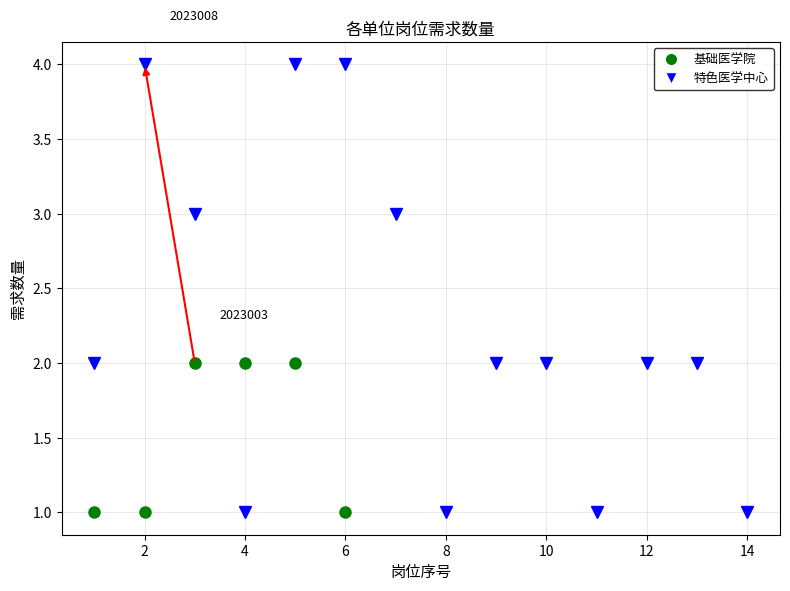

What is the difference between the maximum and second lowest values?

1